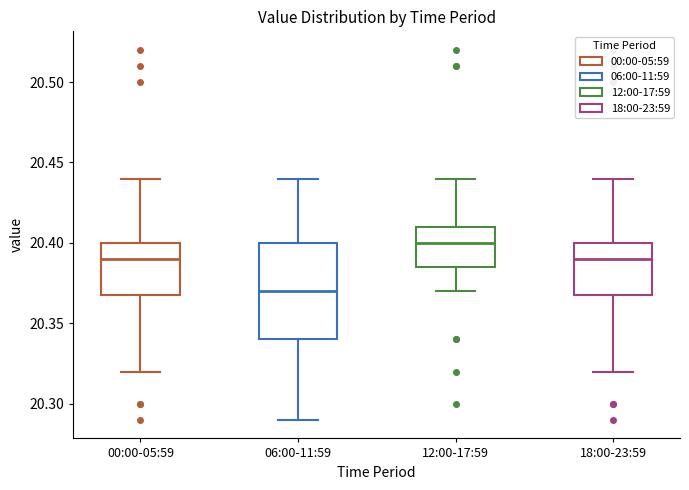

Reading left to right, transcribe this box plot: for each box, give where its median line is, the range the box spans, and where its two whiskers end, as read against the y-axis. The values are not printed on the chart, so give them approximately, as read against the axis.

00:00-05:59: median 20.390, box 20.370 to 20.400, whiskers 20.320 to 20.440
06:00-11:59: median 20.370, box 20.340 to 20.400, whiskers 20.290 to 20.440
12:00-17:59: median 20.400, box 20.385 to 20.410, whiskers 20.370 to 20.440
18:00-23:59: median 20.390, box 20.370 to 20.400, whiskers 20.320 to 20.440